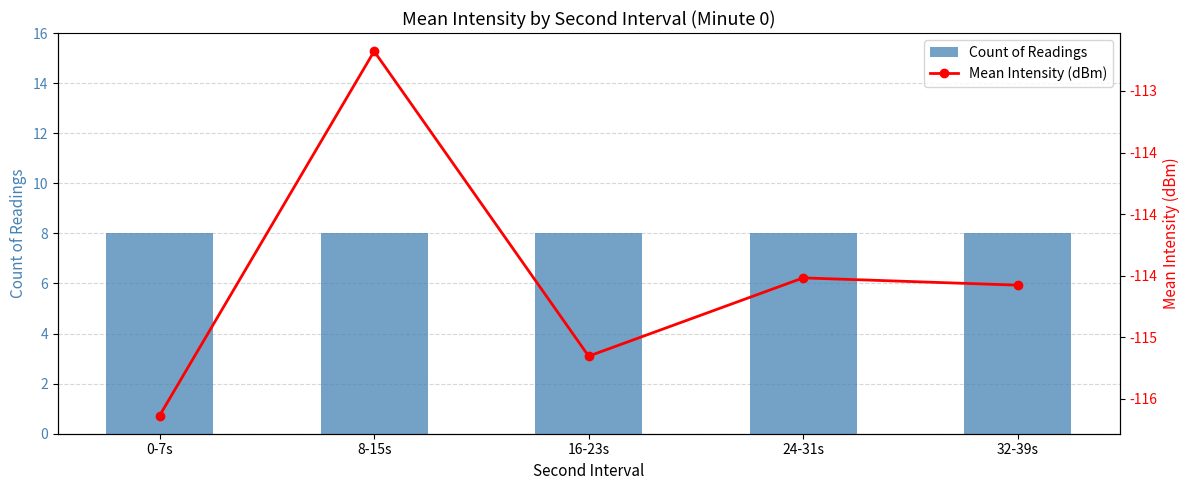

Which series changed the most between 8-15s and 32-39s?

Mean Intensity (dBm)